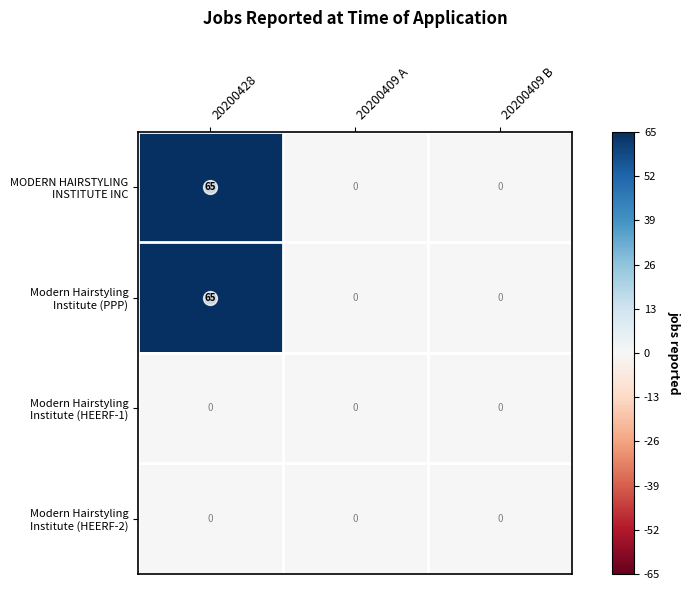

What is the greatest value displayed?

65